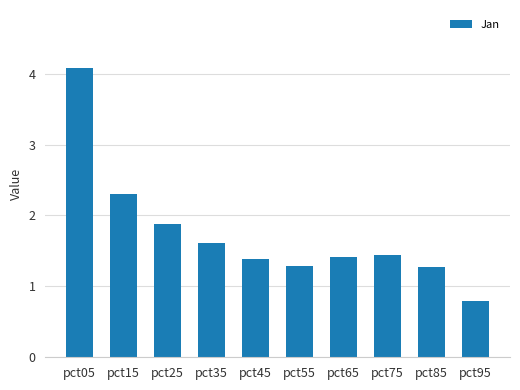

What is the minimum value shown in the chart?

0.8